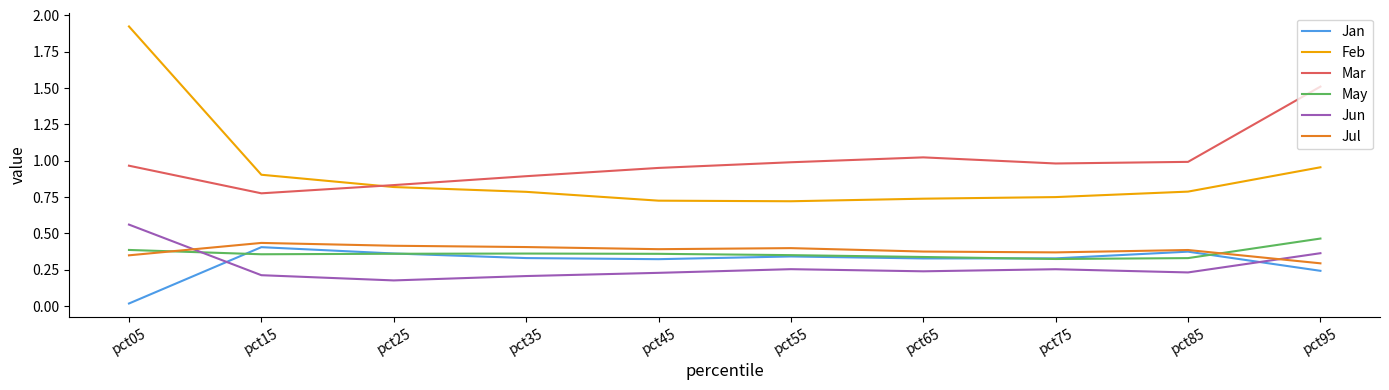

The Feb series shows 3.0 at pct05. True or false?

False